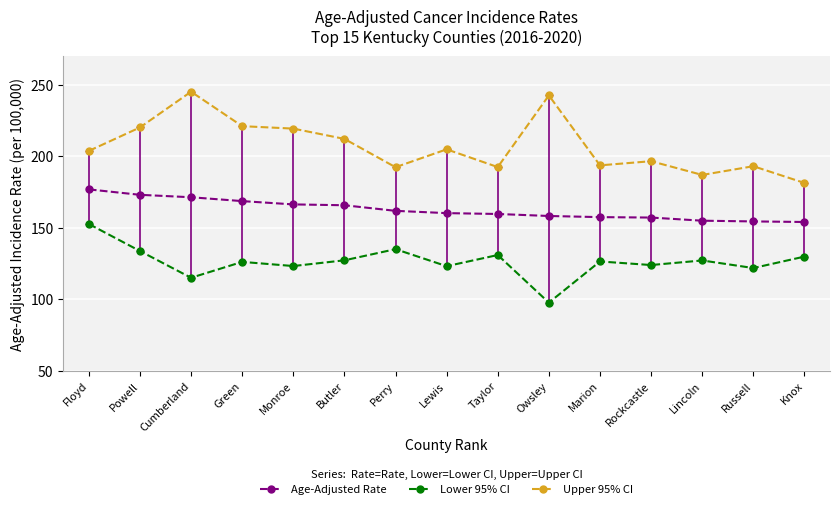

Count the number of categories in the chart.

15